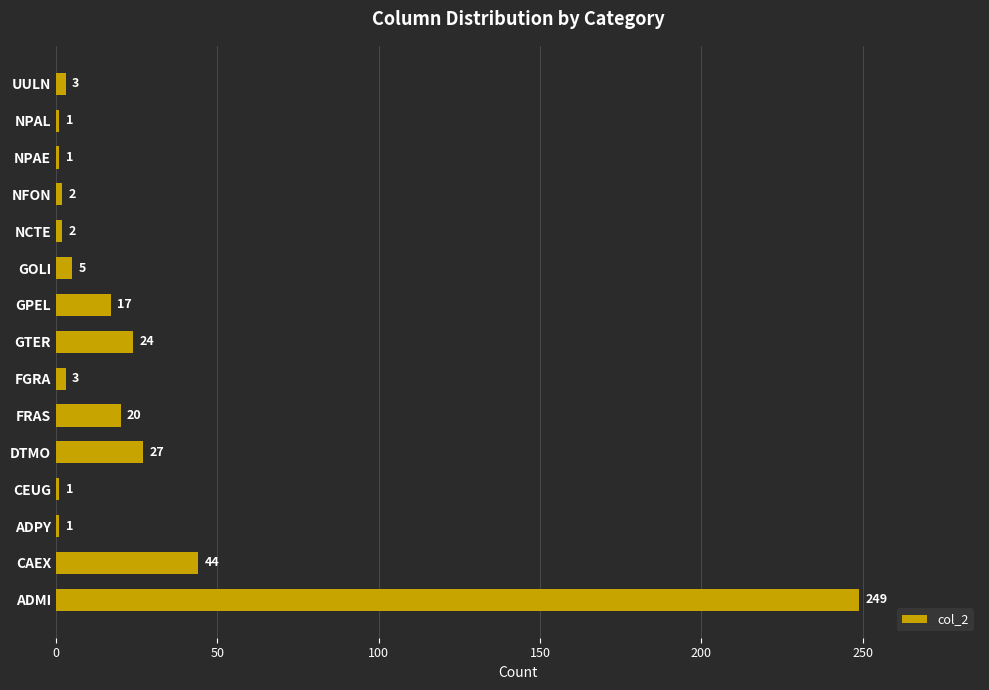

What is the change in value from ADPY to GPEL?

+16